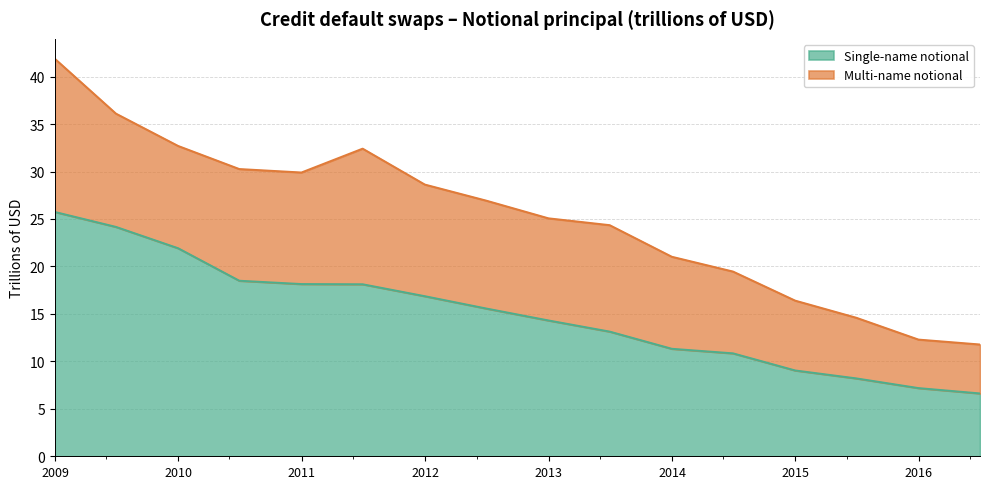

What is the label of the 10th point from the right?

2011-12-31